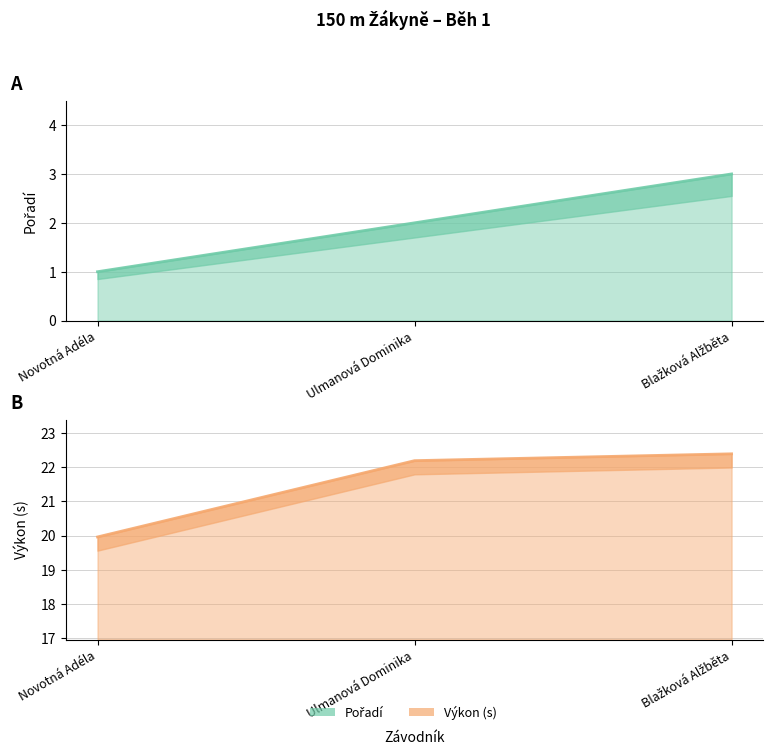

How many lines are shown in the chart?

2